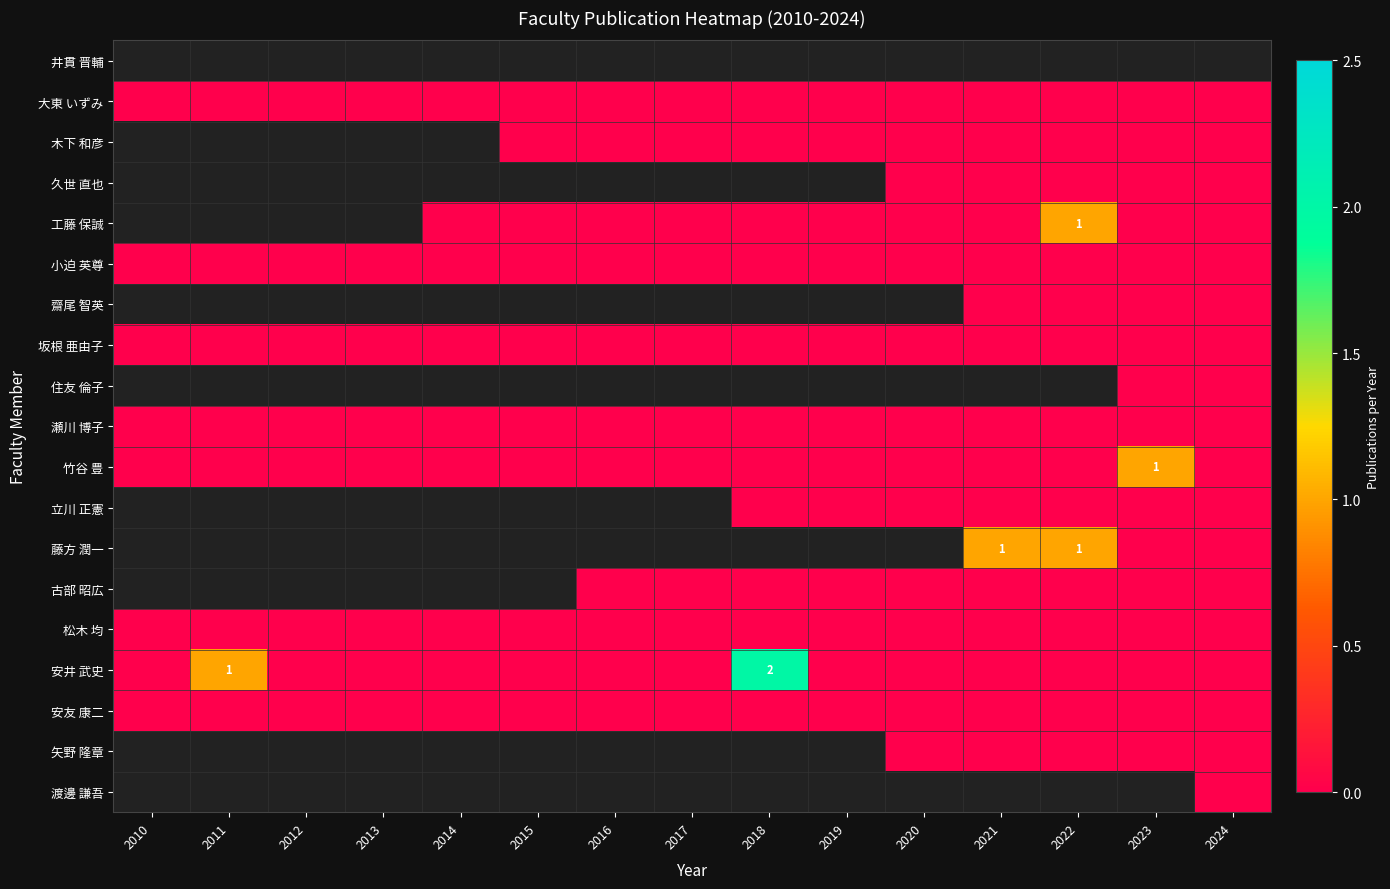

At 2015, list the series in order from largest to smallest.

井貫 晋輔, 大東 いずみ, 木下 和彦, 久世 直也, 工藤 保誠, 小迫 英尊, 齋尾 智英, 坂根 亜由子, 住友 倫子, 瀬川 博子, 竹谷 豊, 立川 正憲, 藤方 潤一, 古部 昭広, 松木 均, 安井 武史, 安友 康二, 矢野 隆章, 渡邊 謙吾